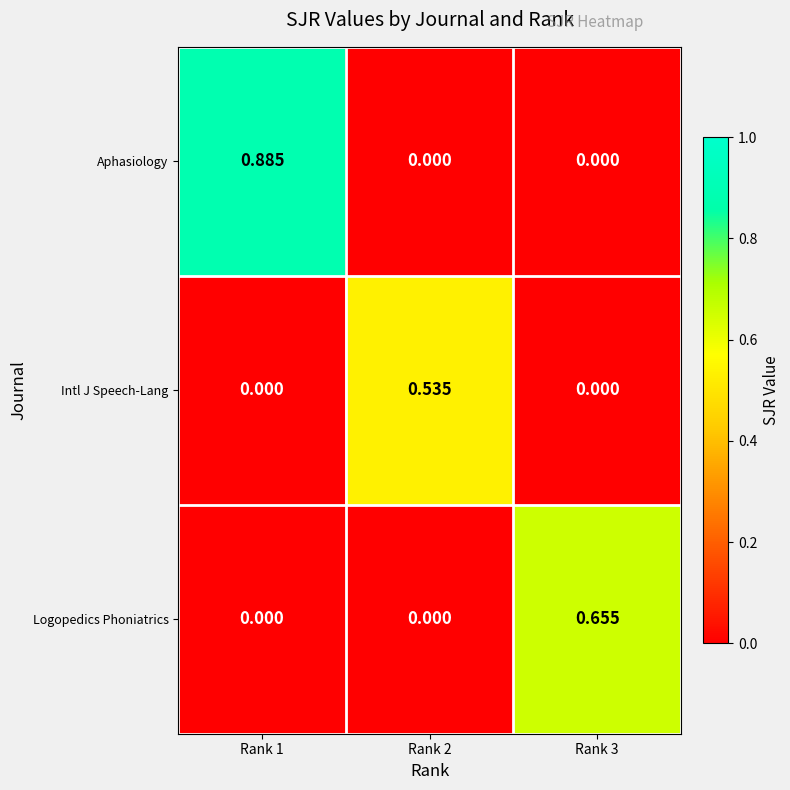

Between Rank 1 and Rank 3, which series saw the biggest shift?

Aphasiology